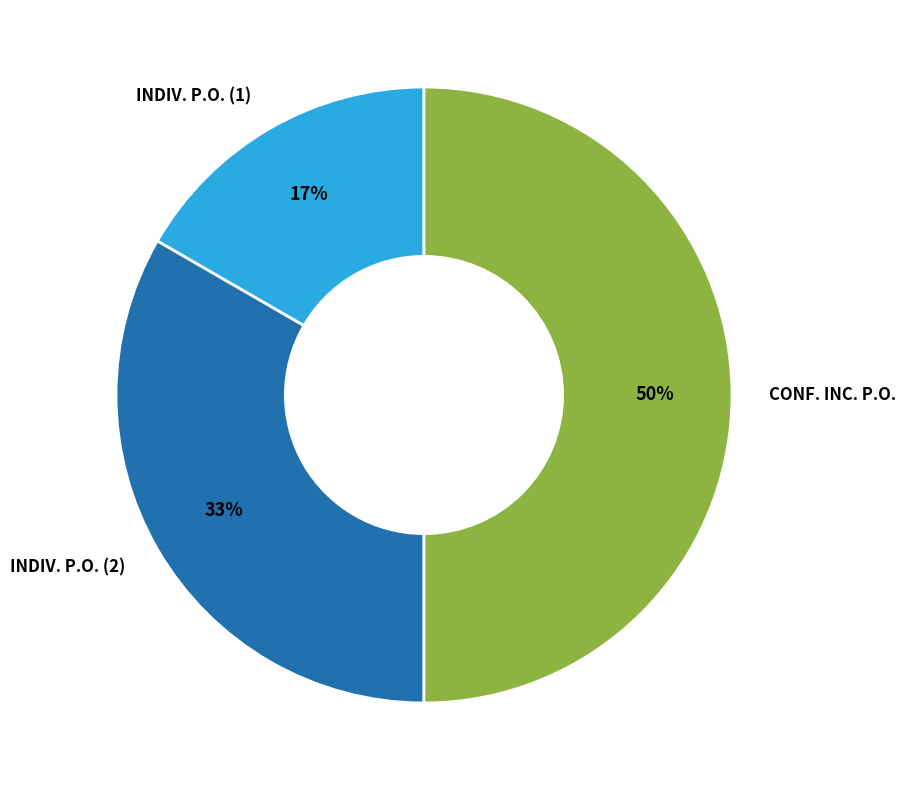

Is the sum of CONF. INC. P.O. and INDIV. P.O. (2) greater than half?

Yes